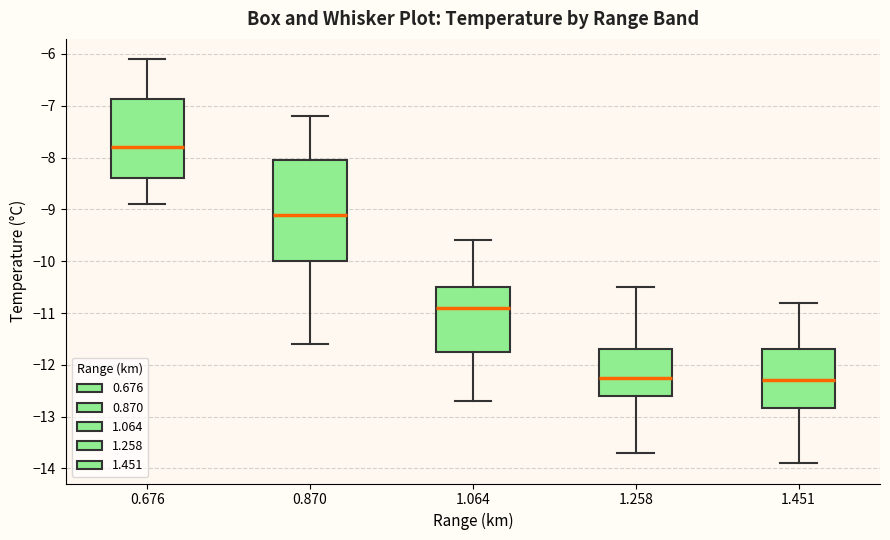

Which box's median line is the highest?

0.676